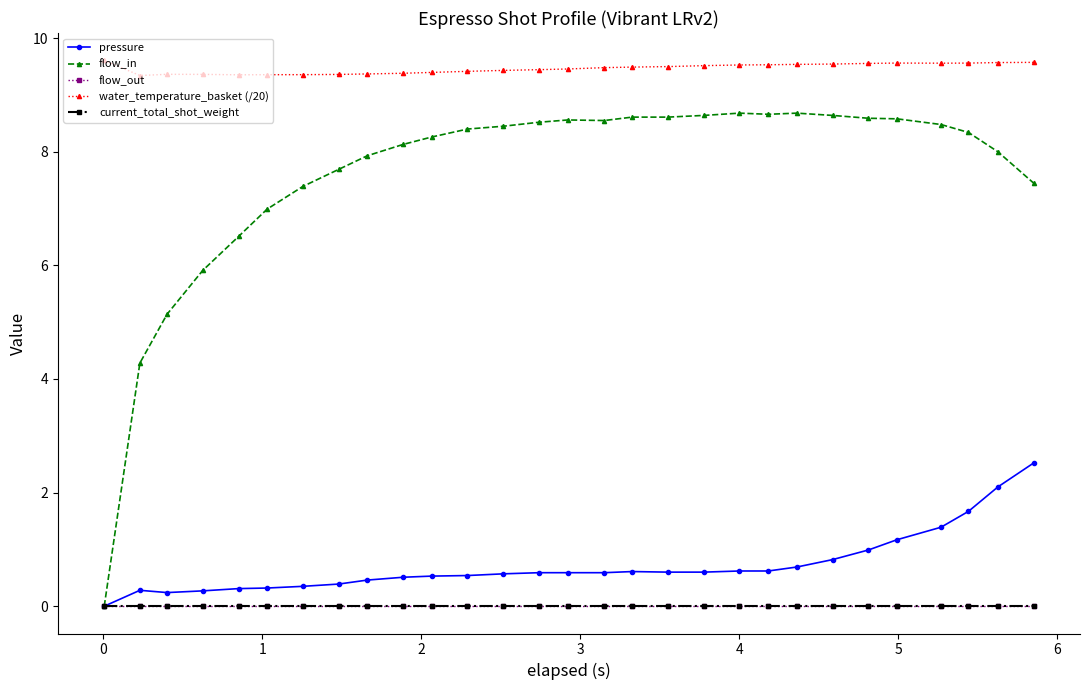

True or false: pressure and flow_out intersect in this chart.

False